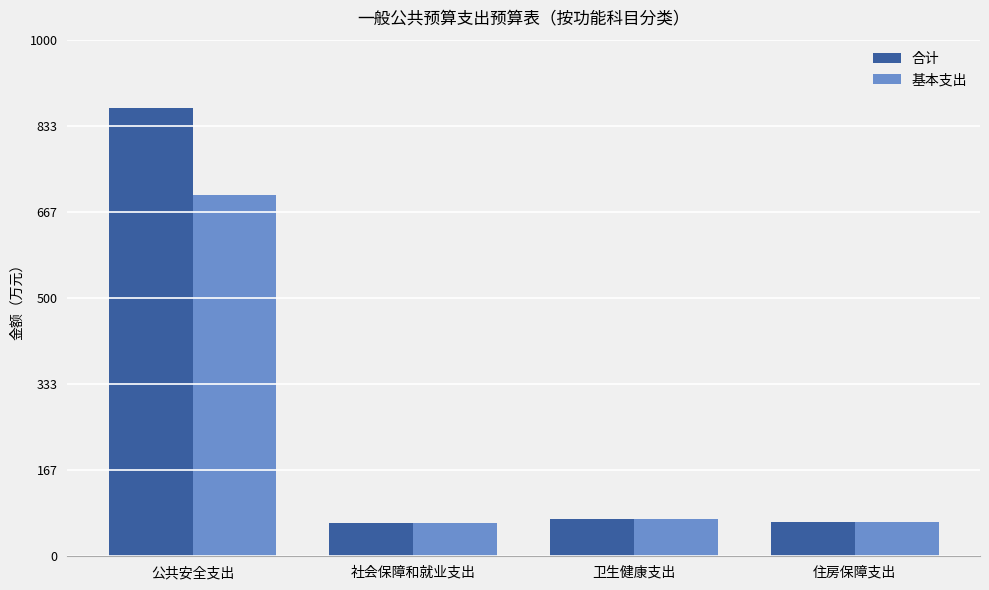

Does the chart contain any negative values?

No